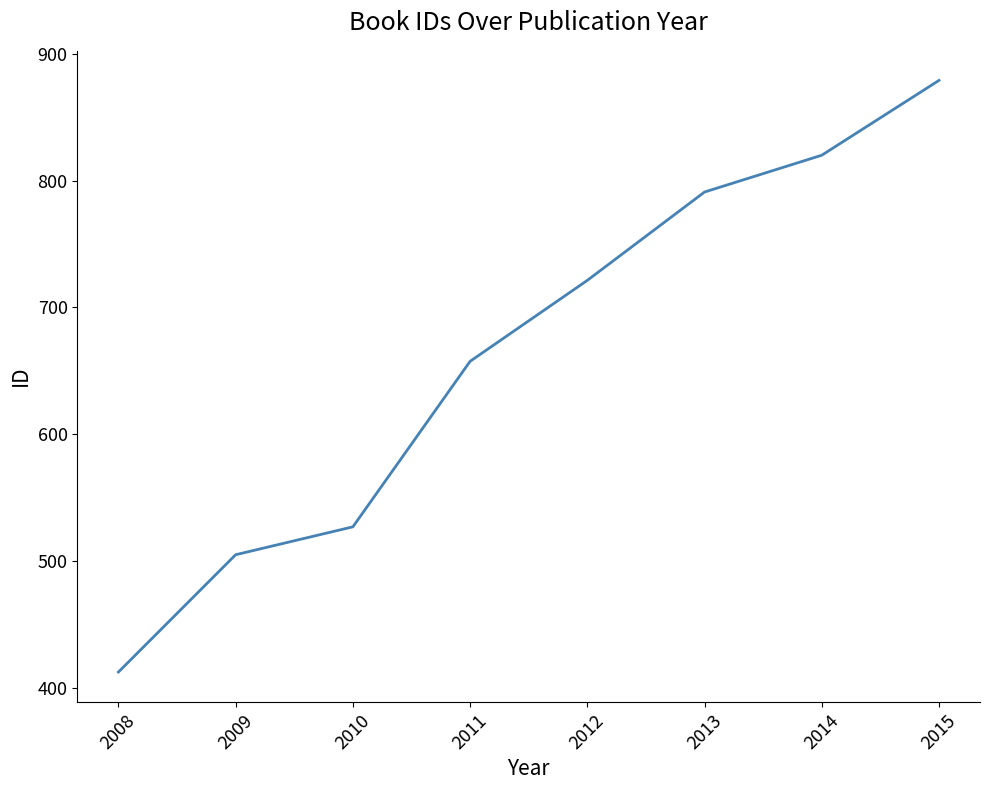

The chart shows a value of 330.0 at 2014. True or false?

False